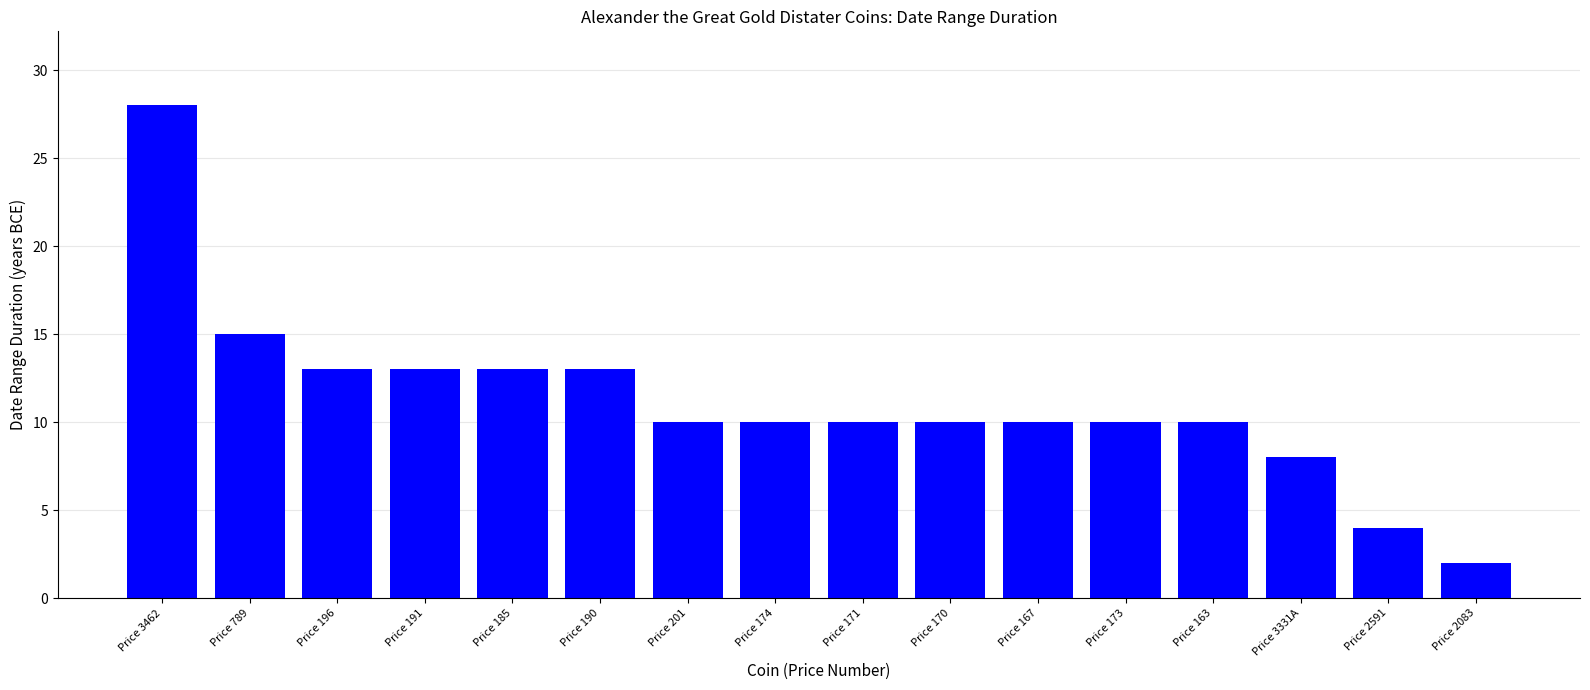

What is the ratio of the value at Price 167 to the value at Price 174?

1.0